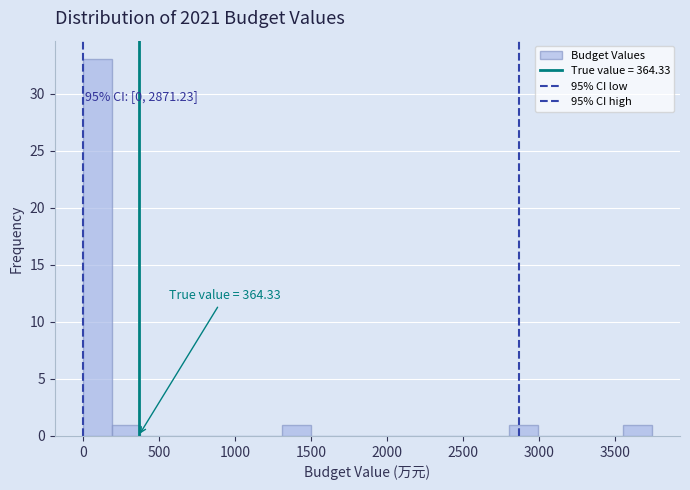

Read against the x-axis, roughly where is the centre of the tallest bar?

100